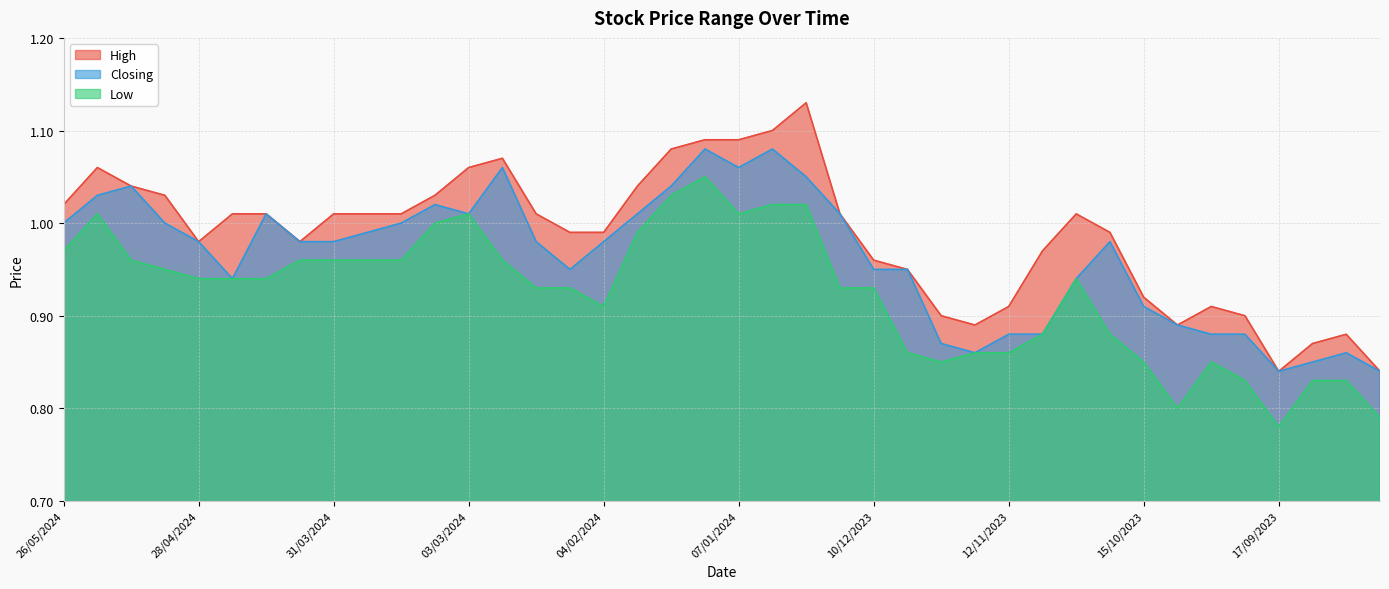

What is the label of the 25th point from the right?

11/02/2024